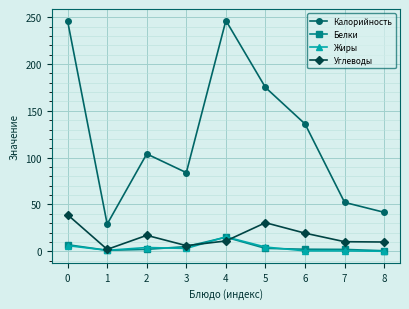

What is the difference between the highest and lowest values at 8?

41.6